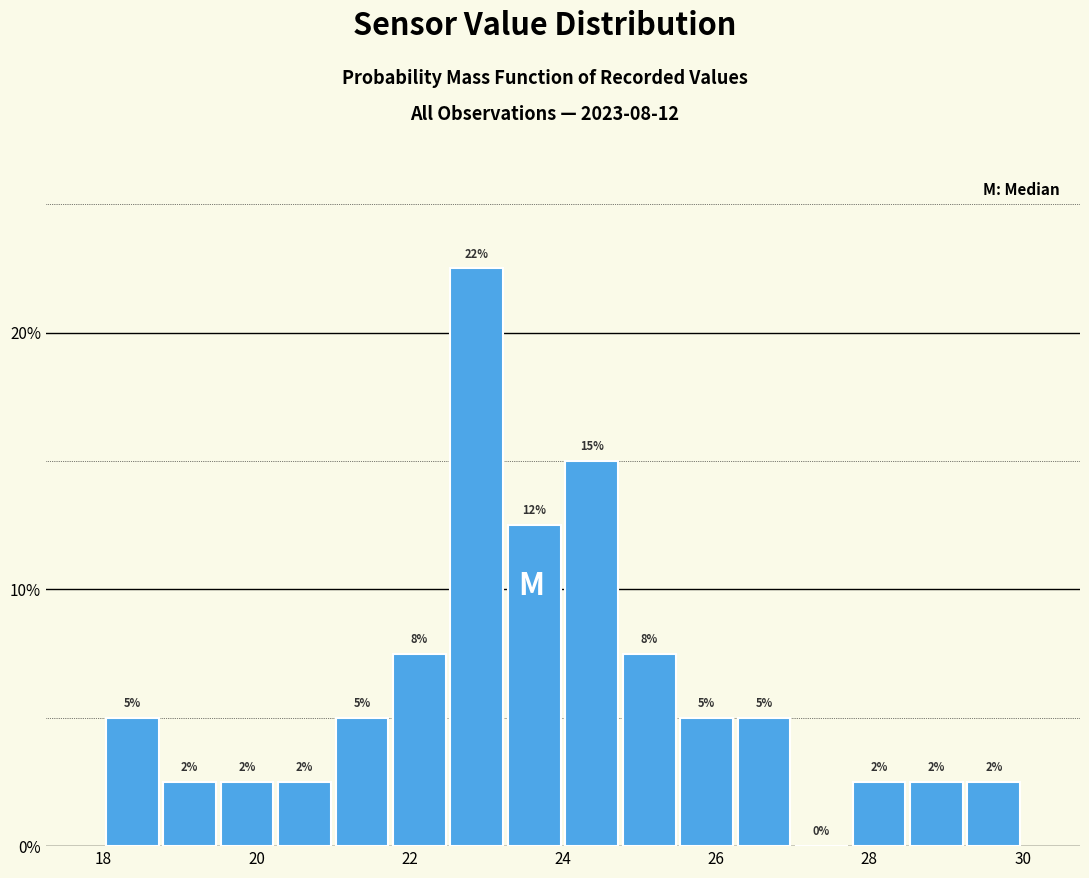

Read against the x-axis, roughly where is the centre of the tallest bar?

22.8